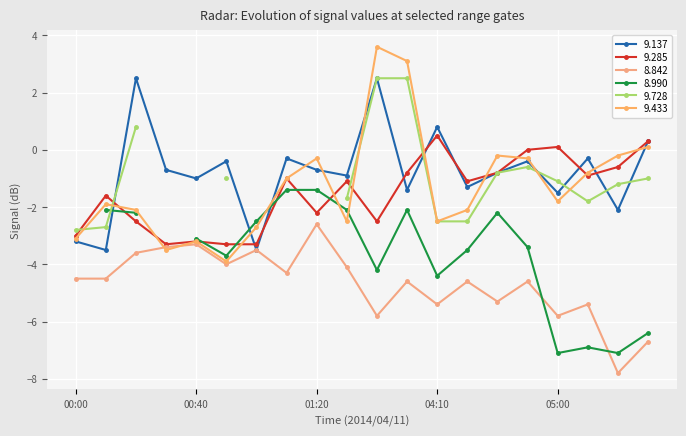

What is the label of the 10th point from the right?

03:50